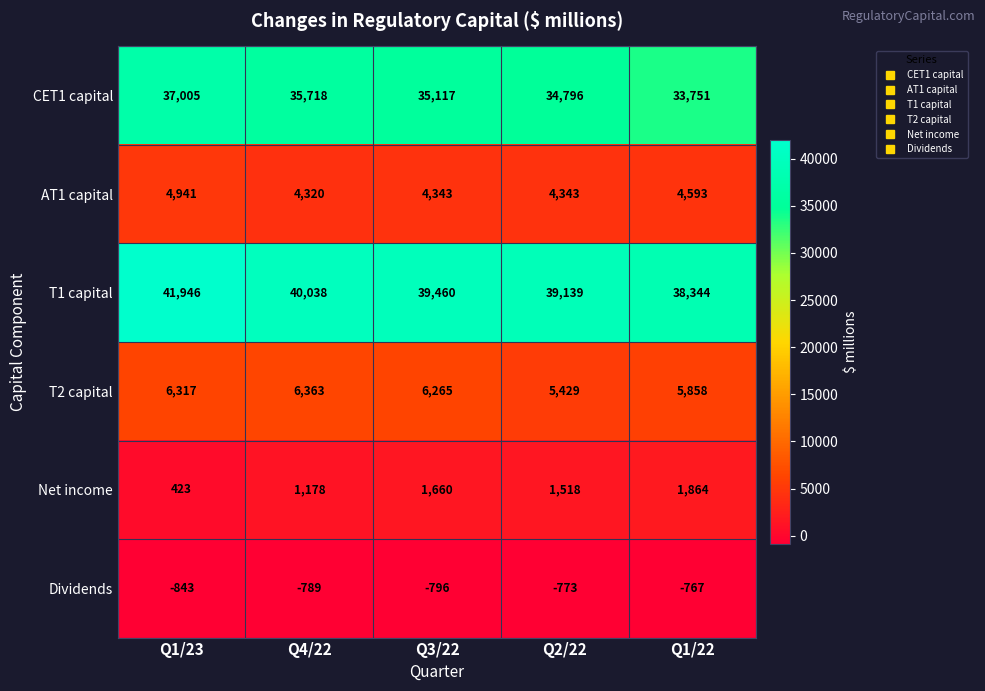

What is the total value across all series at Q3/22?

86049